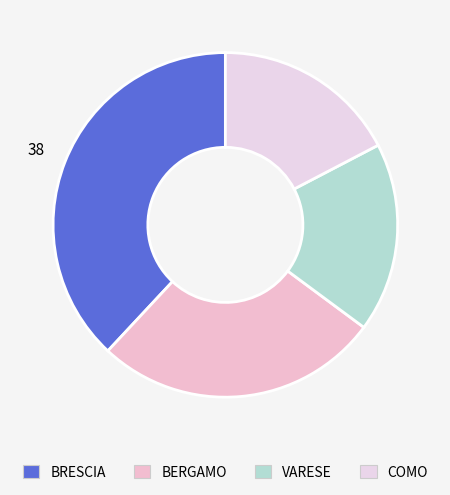

Is BERGAMO the majority of the pie?

No